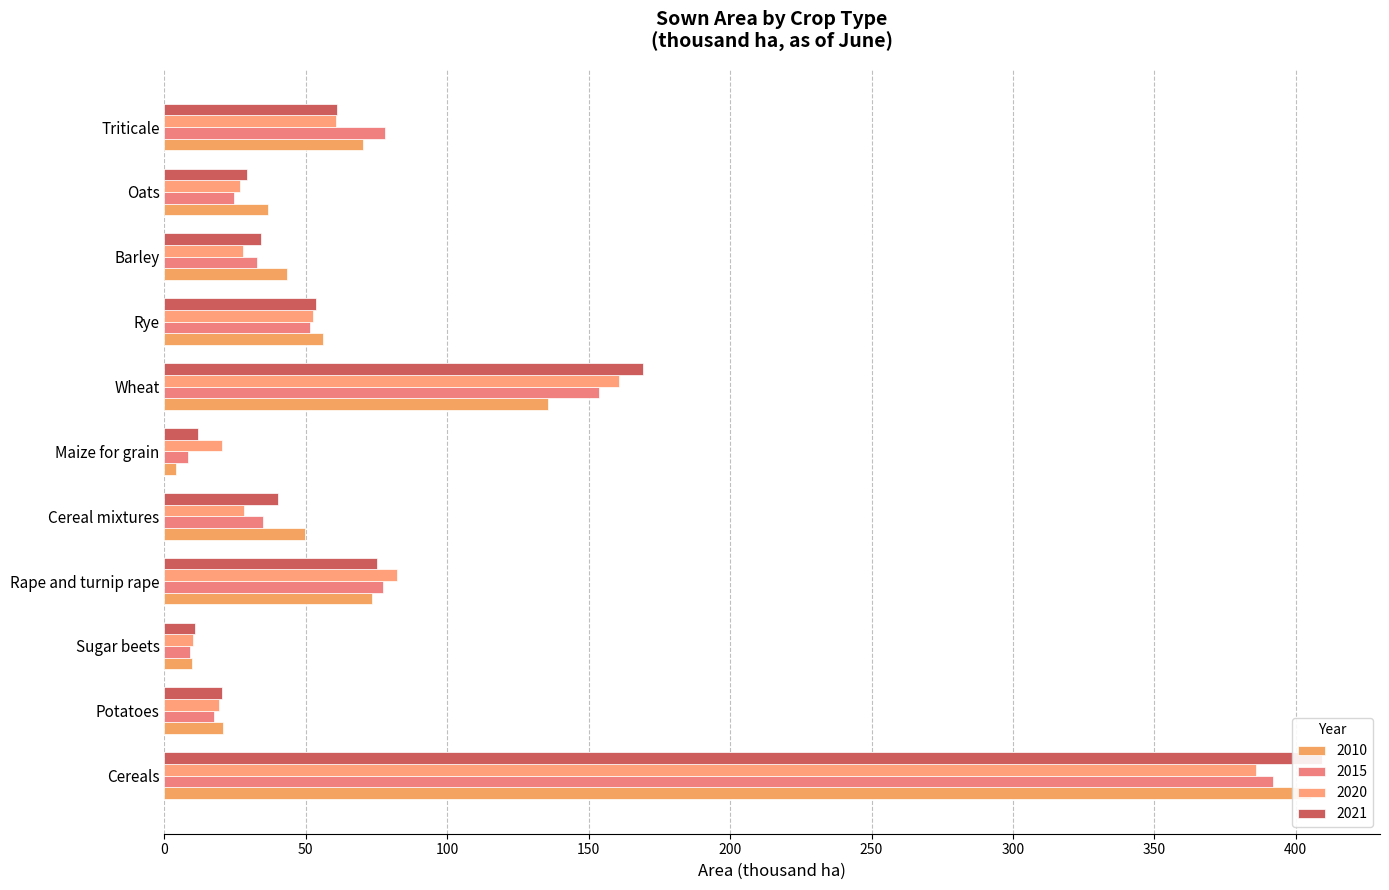

What is the difference between the maximum and minimum values in the 2021 series?

398.4